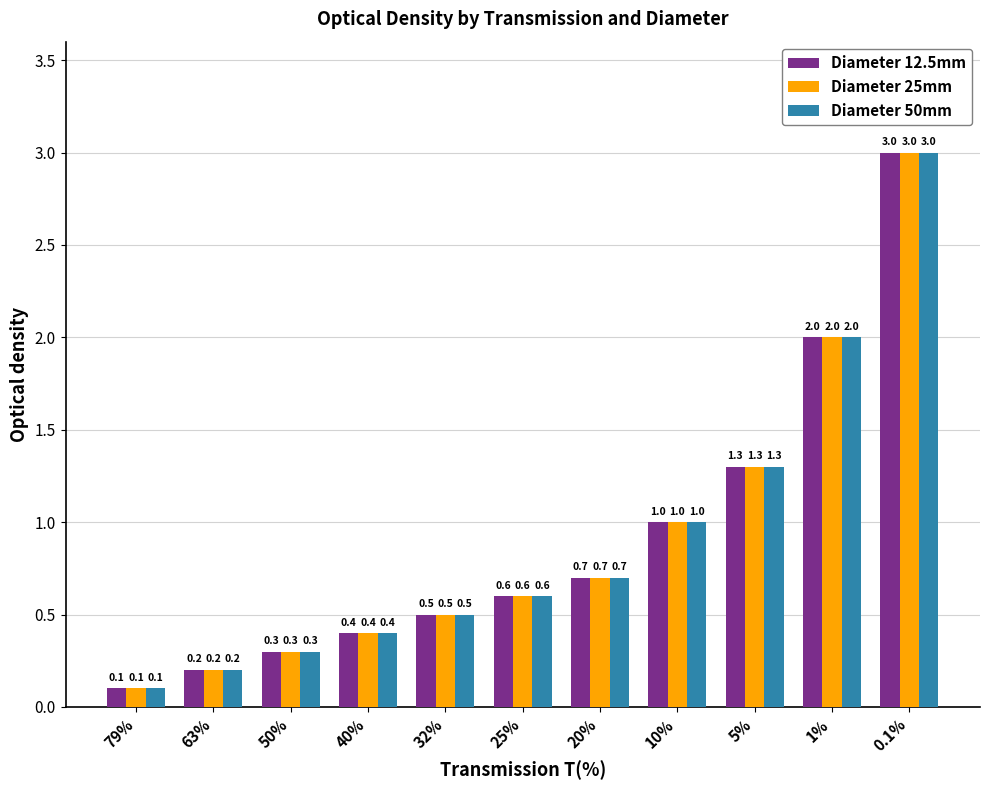

What is the total value across all series at 1%?

6.0